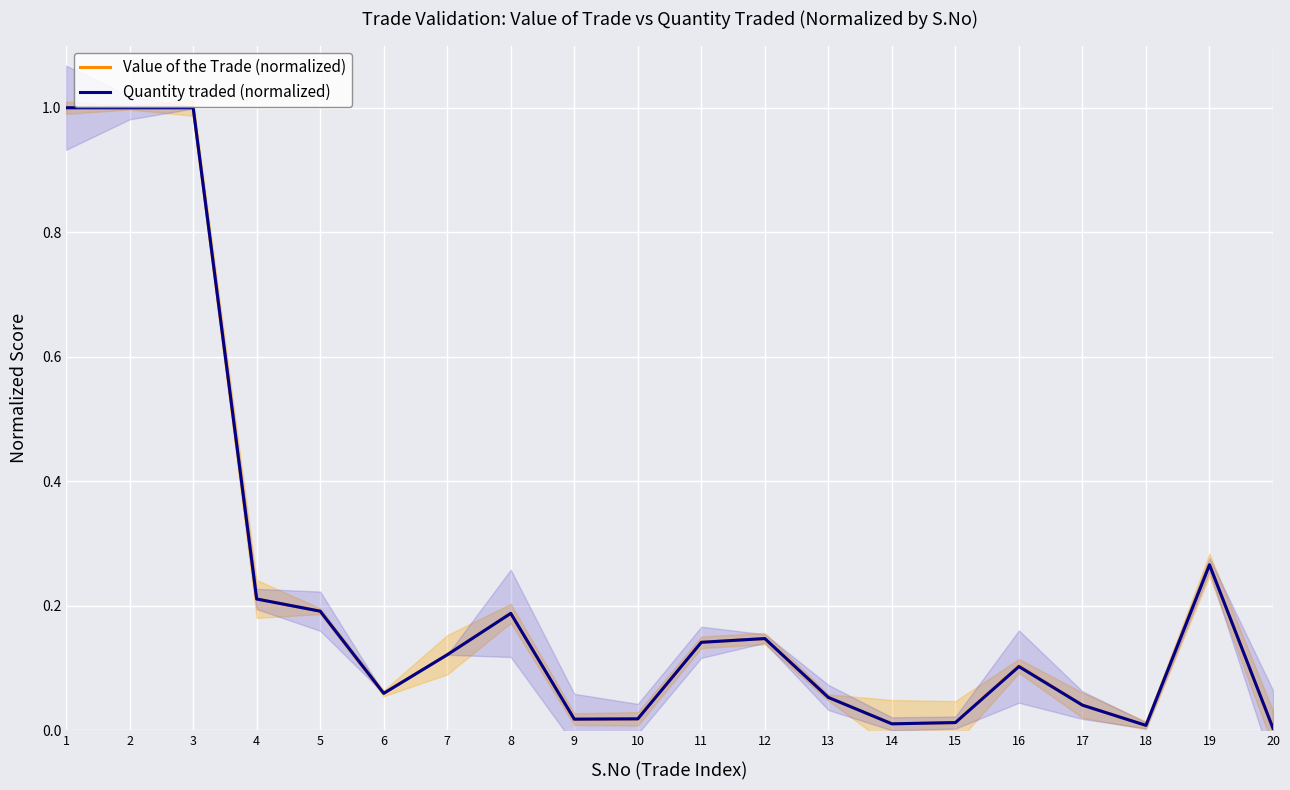

Rank the series by their average value, from highest to lowest.

Value of the Trade (normalized), Quantity traded (normalized)